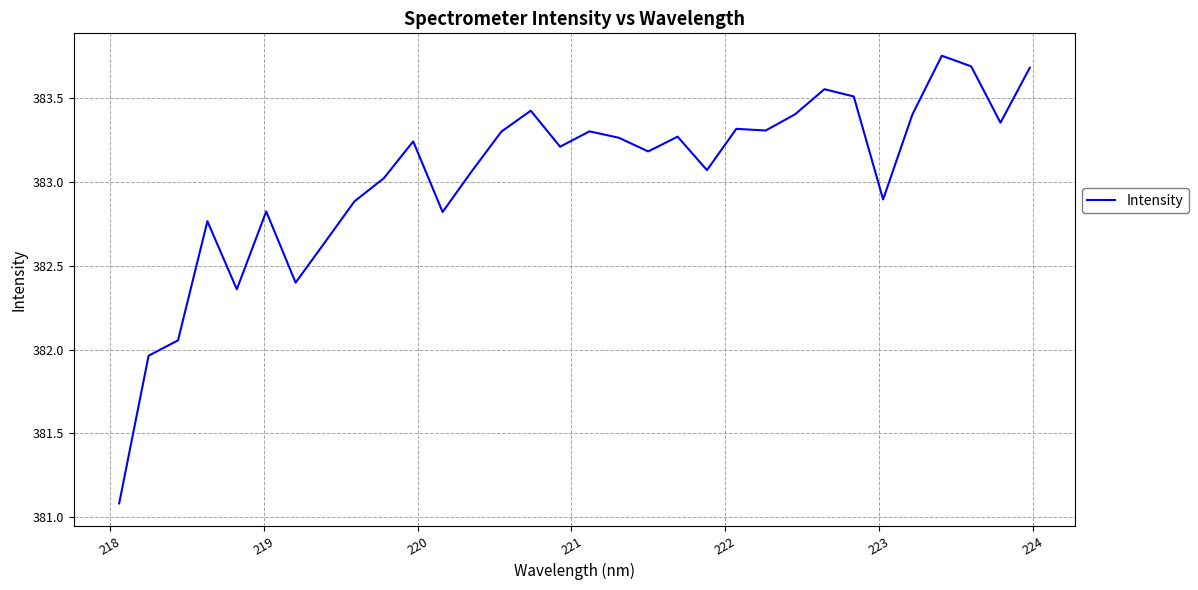

What is the minimum value shown in the chart?

381.1